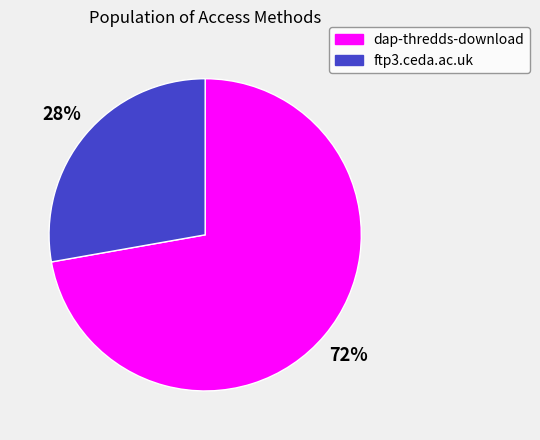

Which slice is the smallest?

ftp3.ceda.ac.uk